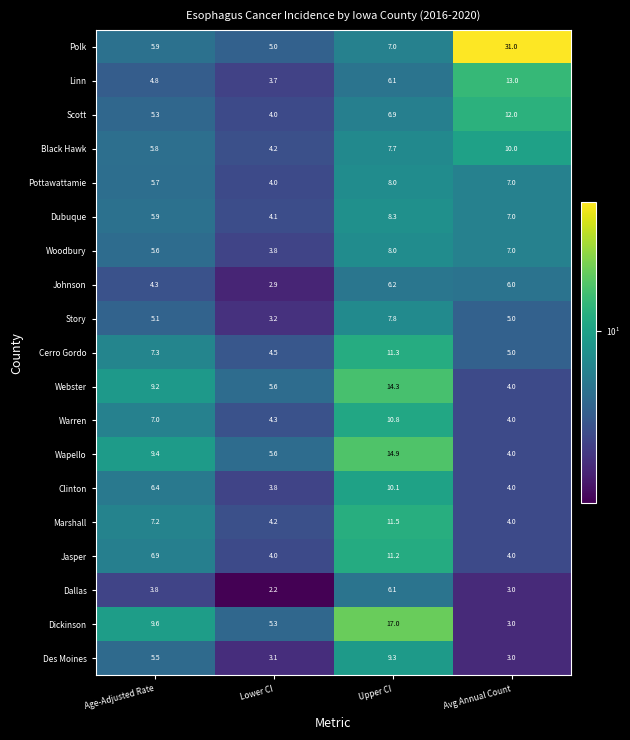

At which category does the chart reach its minimum across all series?

Lower CI